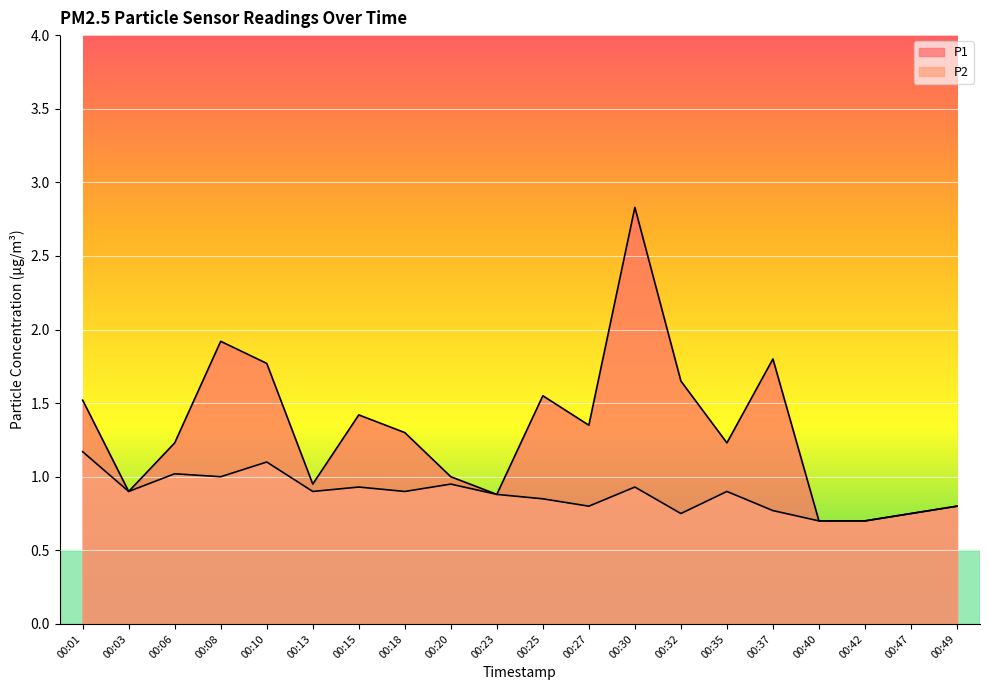

What is the maximum value for P2?

1.2